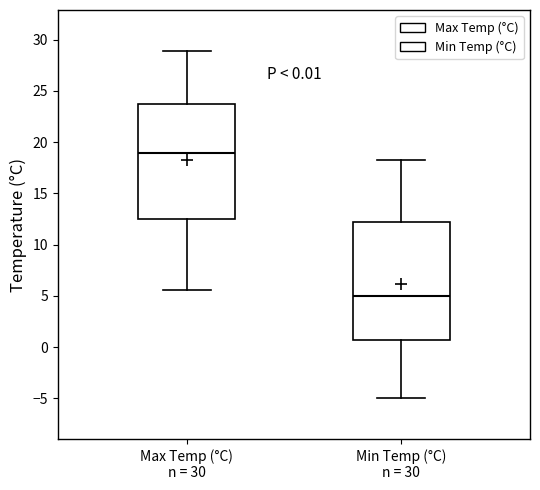

Which box has the highest median line?

Max Temp (°C) n = 30